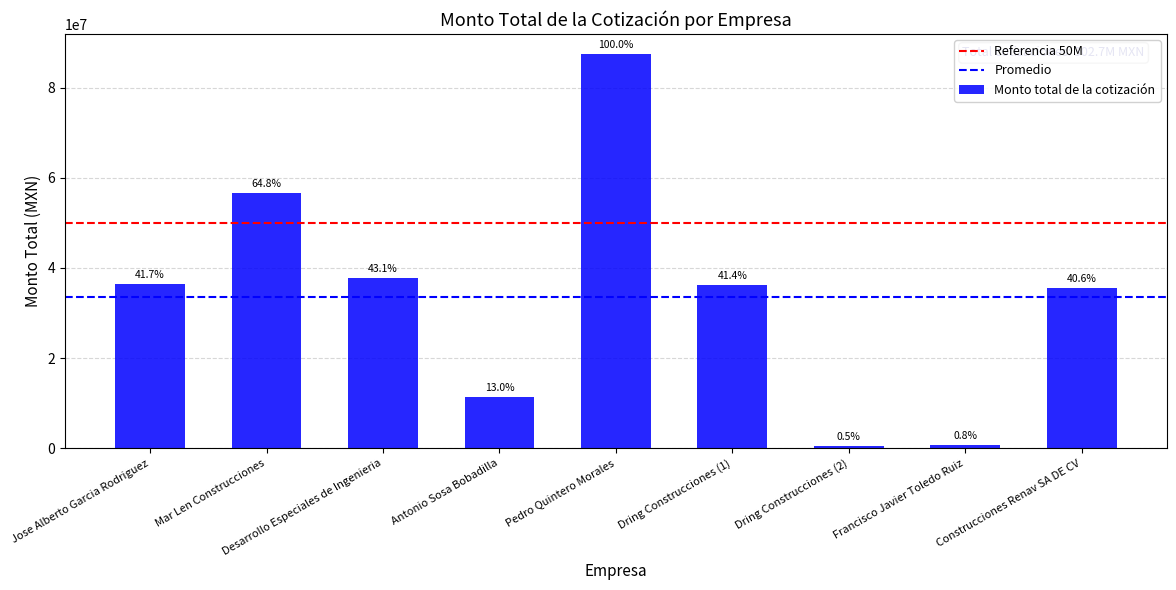

How many bars are there in total?

9